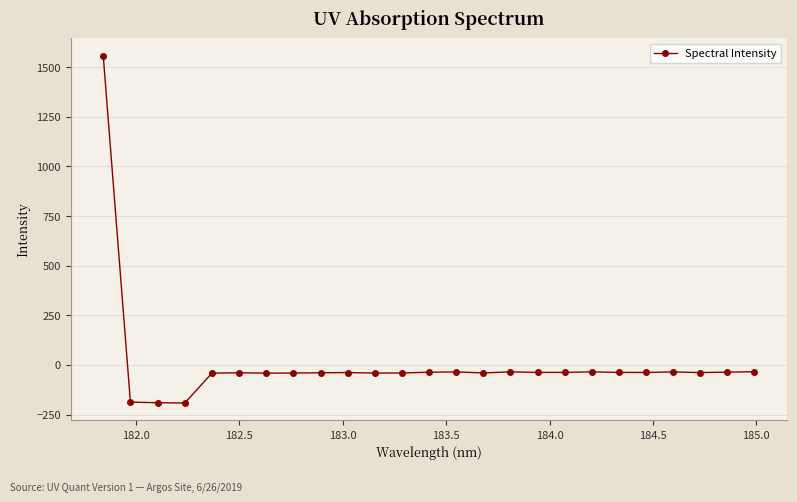

What is the difference between the maximum and second lowest values?

1748.0